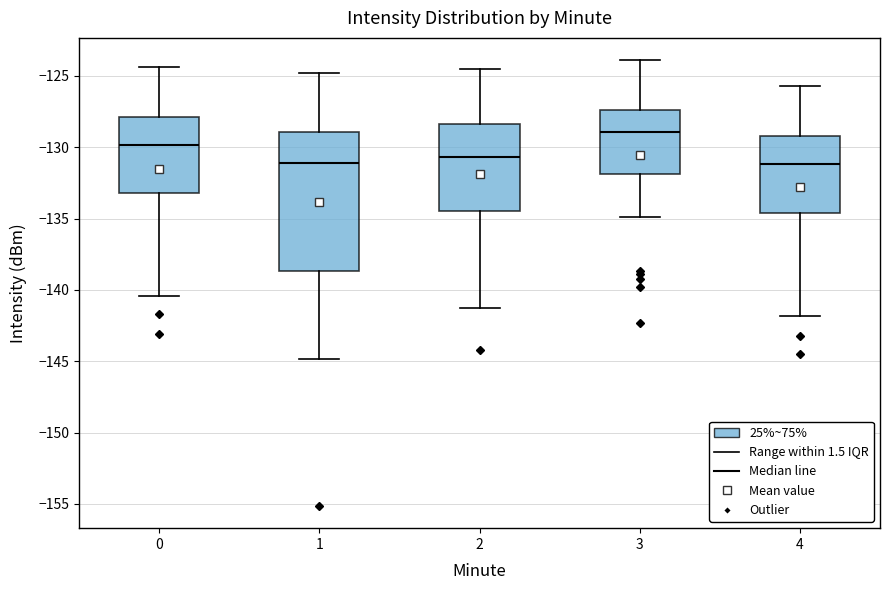

Reading left to right, read every box against the y-axis: the position of its median line, the range the box covers, and the ends of its whiskers. The values are not printed on the chart, so give them approximately, as read against the axis.

0: median -130.0, box -133.0 to -128.0, whiskers -140.5 to -124.5
1: median -131.0, box -138.5 to -129.0, whiskers -145.0 to -125.0
2: median -130.5, box -134.5 to -128.5, whiskers -141.5 to -124.5
3: median -129.0, box -132.0 to -127.5, whiskers -135.0 to -124.0
4: median -131.0, box -134.5 to -129.0, whiskers -142.0 to -125.5